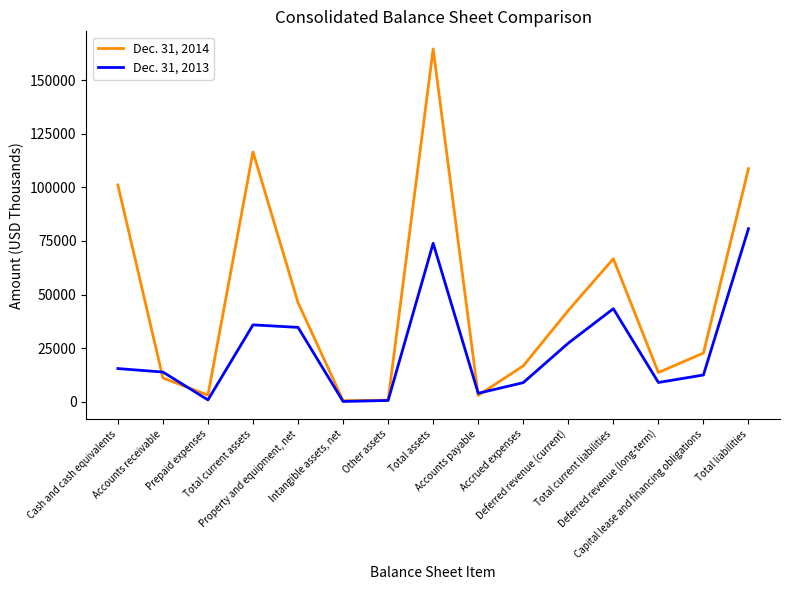

What is the sum of all Dec. 31, 2013 values?

361616